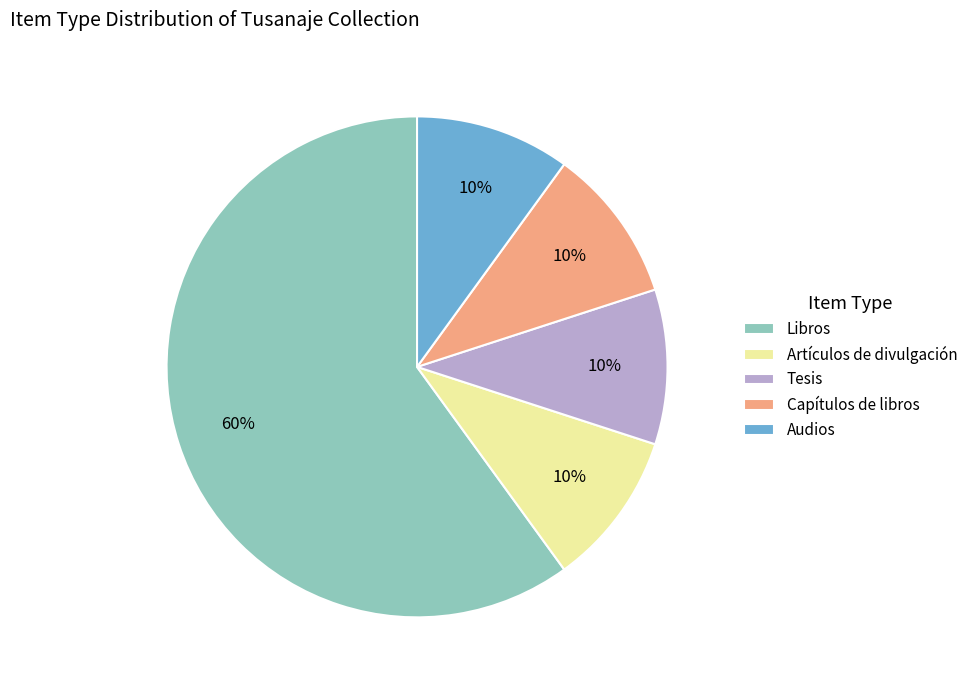

The Libros slice represents 51% of the pie. True or false?

False